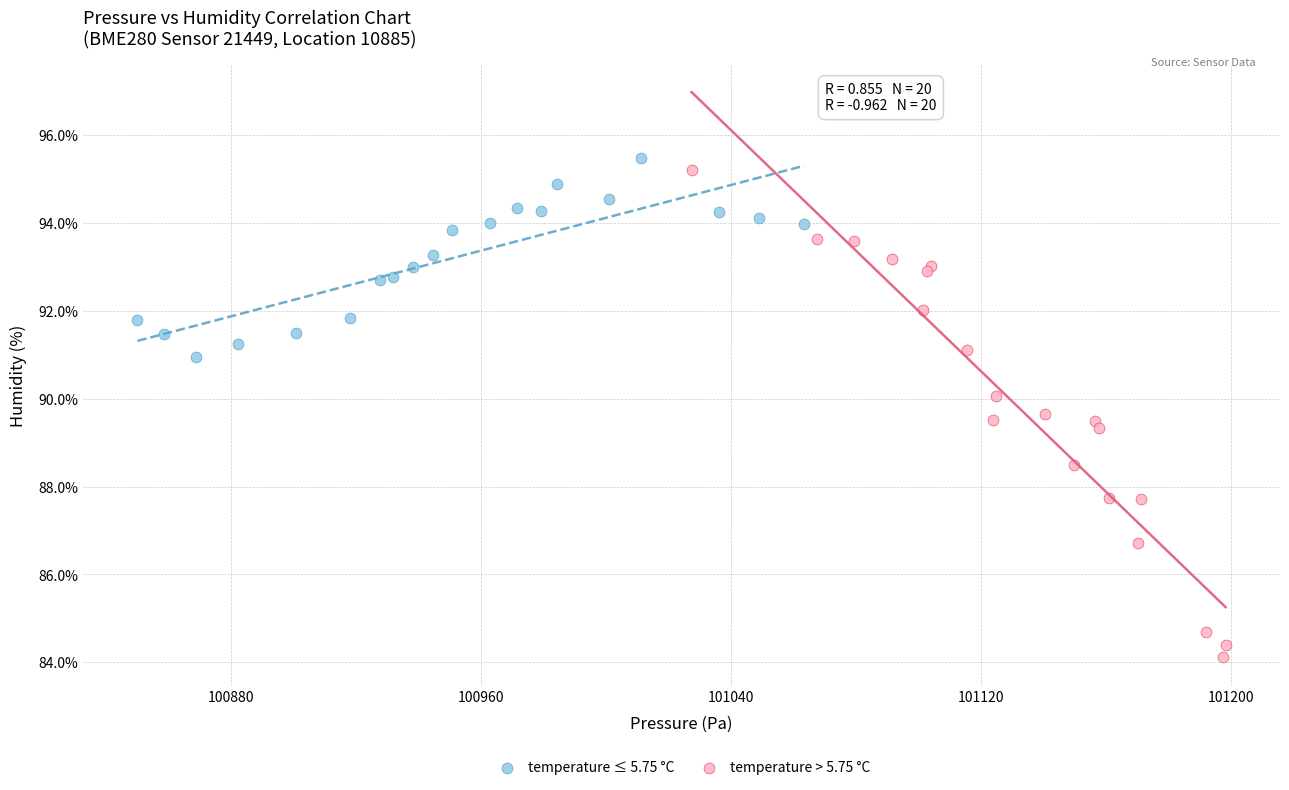

Which series has the largest Y range (max minus min)?

temperature > 5.75 °C